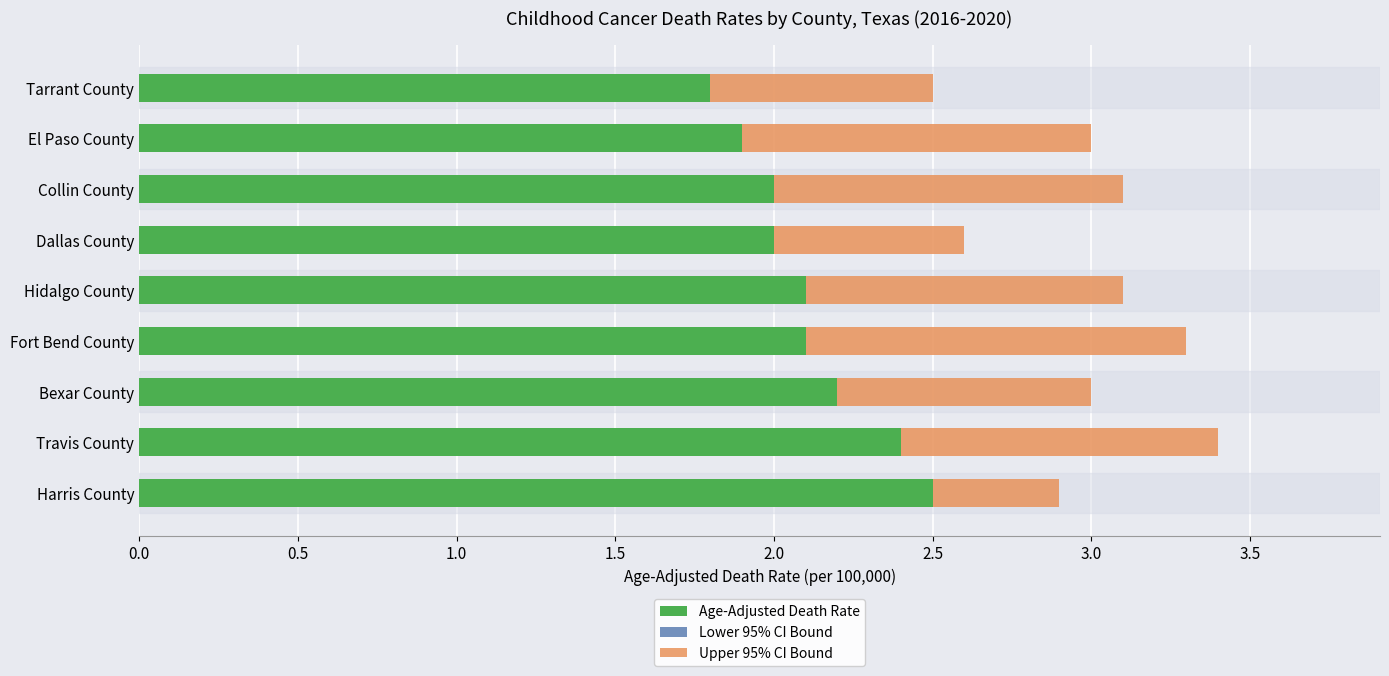

What is the sum of all Age-Adjusted Death Rate values?

19.0